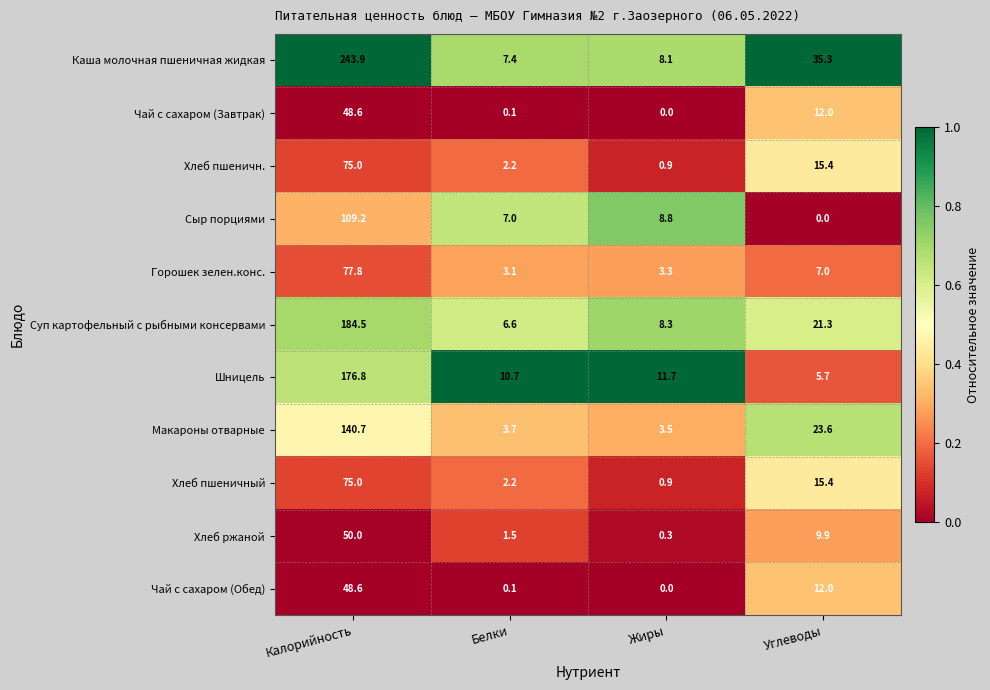

At which label does Хлеб пшеничн. first exceed 15?

Калорийность